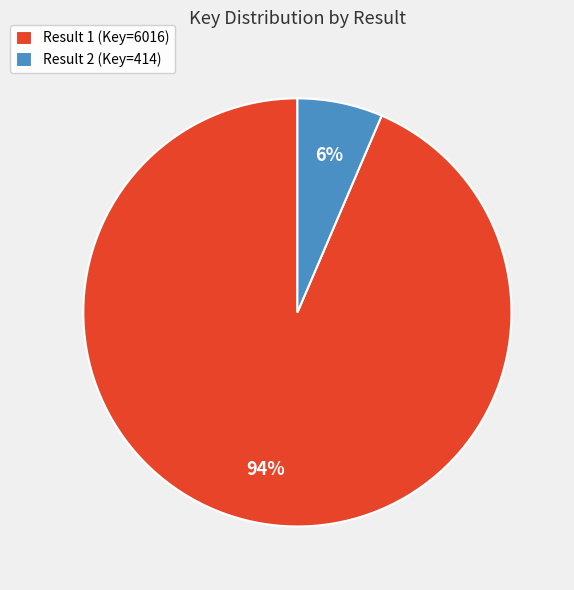

True or false: Result 1 (Key=6016) accounts for 88% of the total.

False